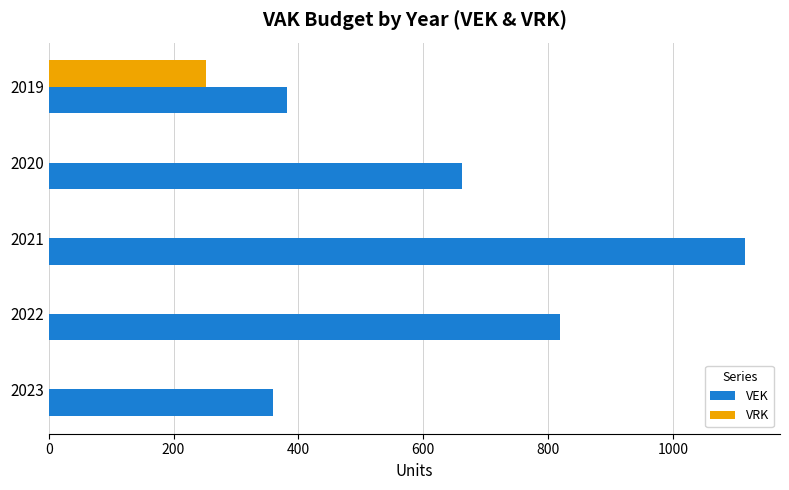

The VRK series shows 120 at 2019. True or false?

False